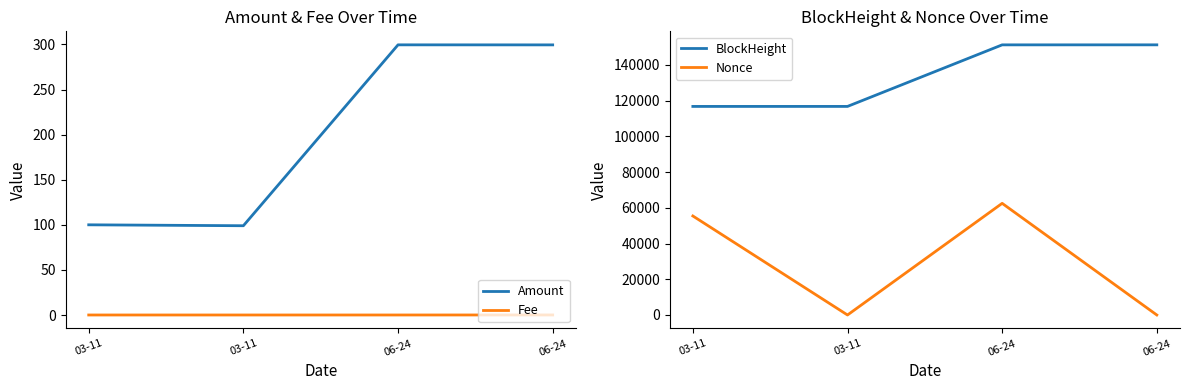

Reading right to left, what are all the values shown in this chart?

Amount: 299.5	299.6	99.0	100.0
Fee: 0.1	0.0	0.0	0.0
BlockHeight: 151229.0	151218.0	116759.0	116753.0
Nonce: 1.0	62502.0	0.0	55427.0